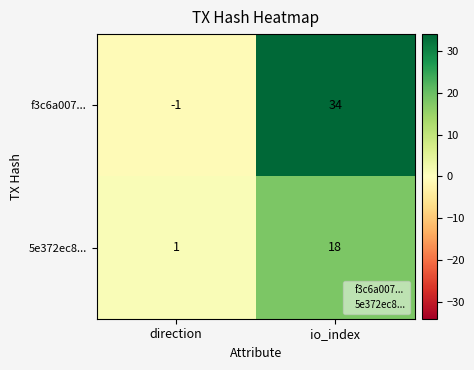

At how many categories does at least one series exceed 16?

1